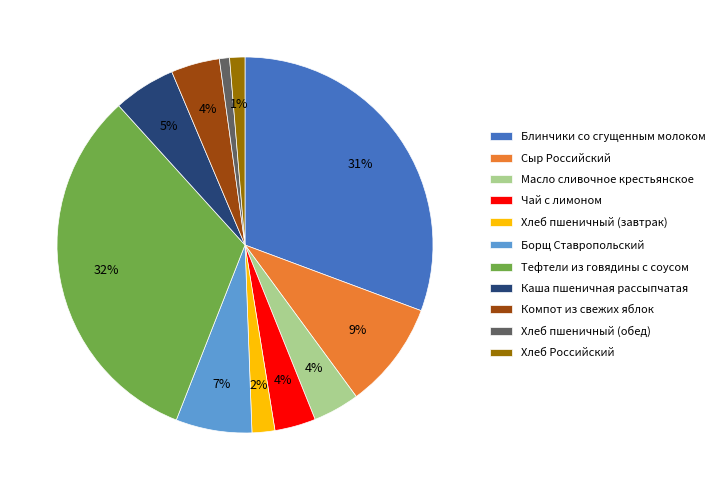

How many slices are in this pie chart?

11